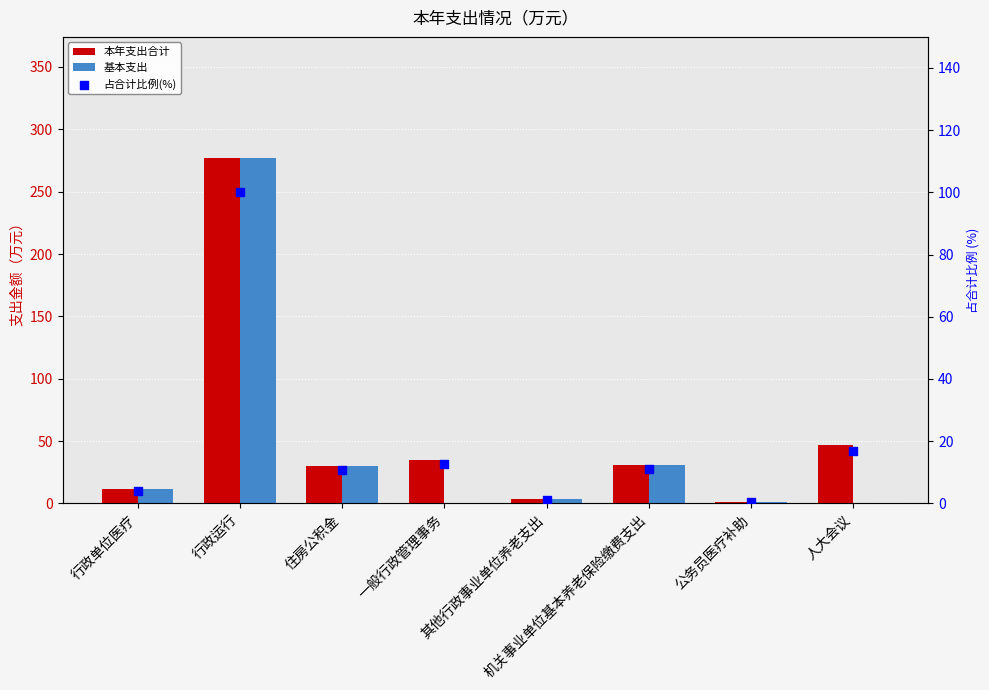

Which series reaches the maximum Y coordinate?

本年支出合计